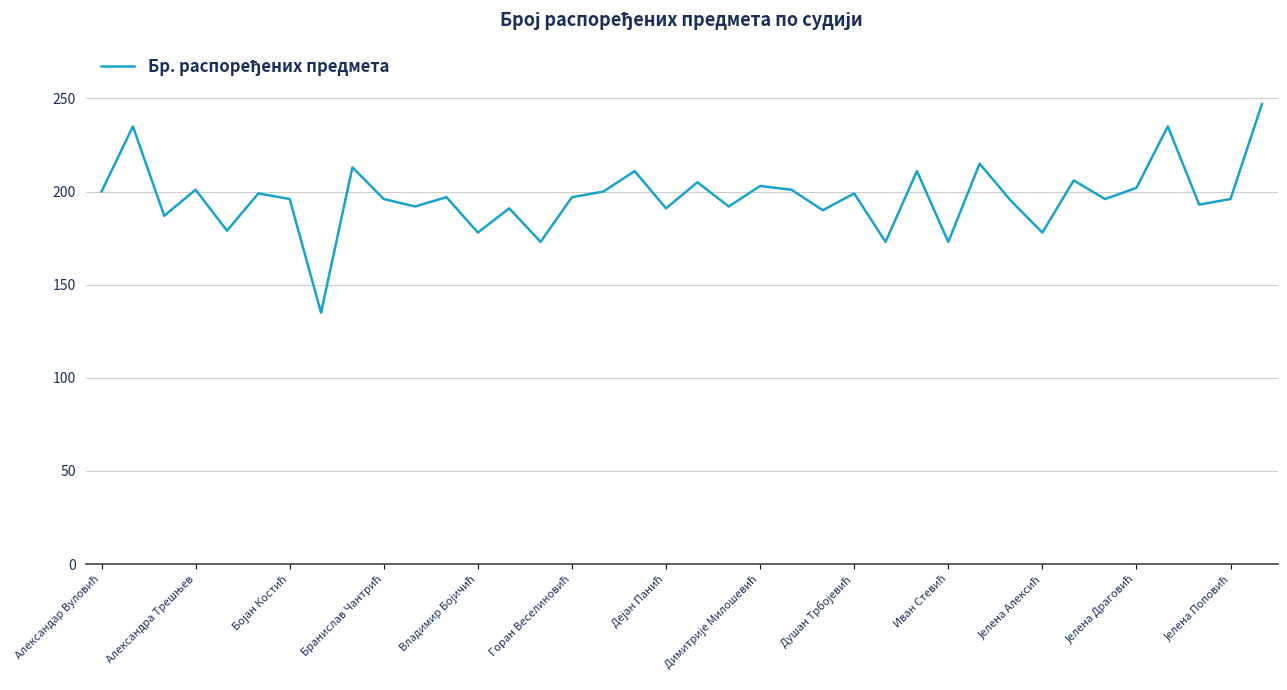

What is the maximum value shown in the chart?

247